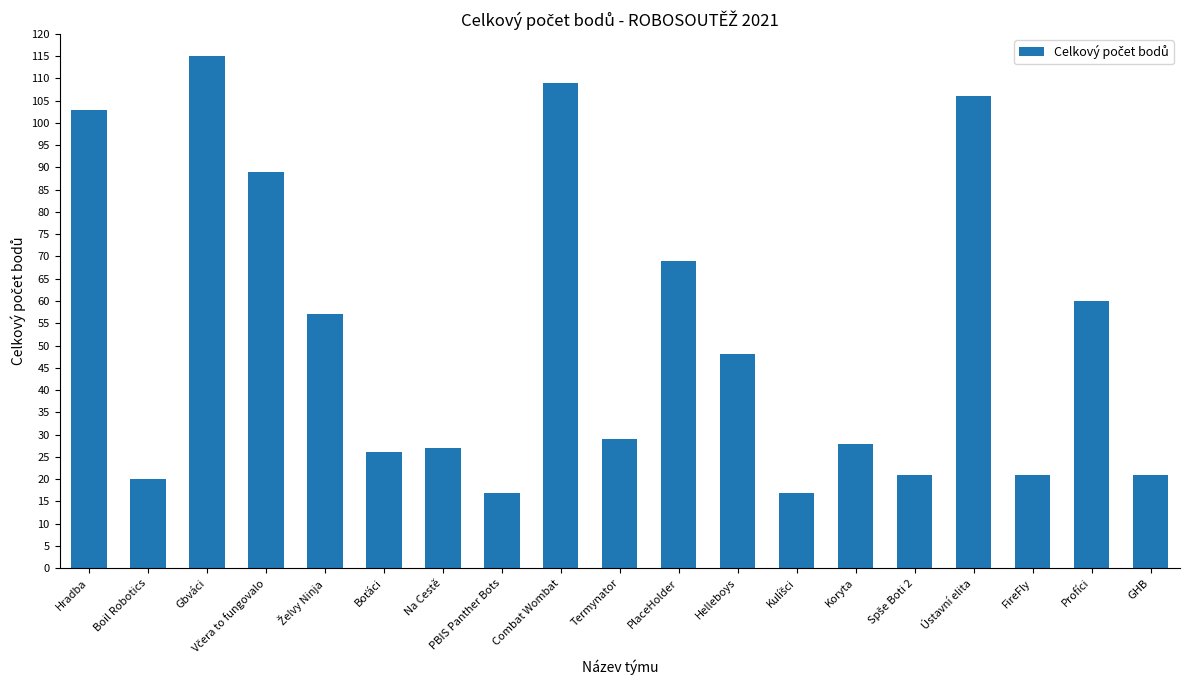

What position from the left is Termynator?

10